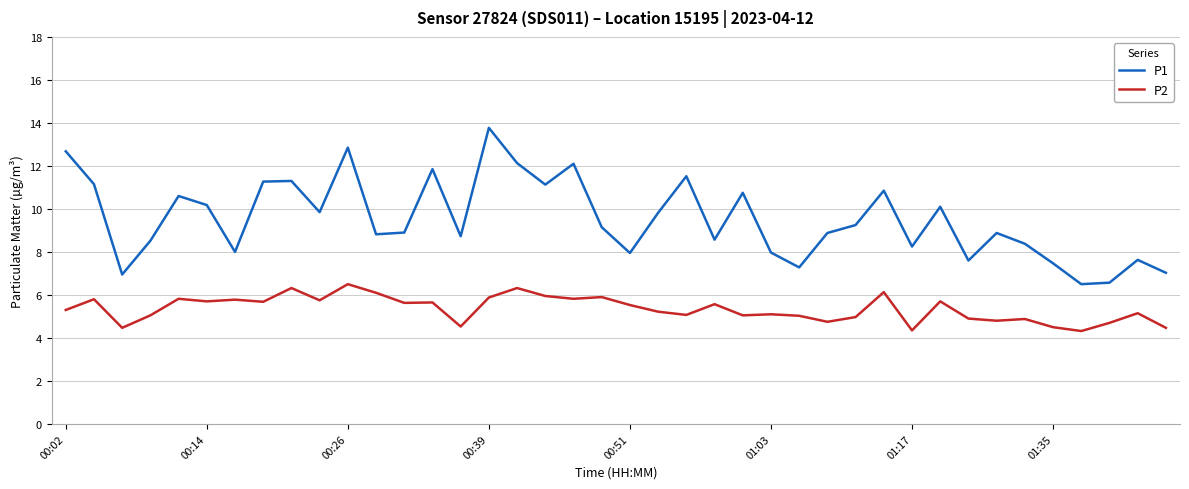

Which series has the widest spread of values?

P1